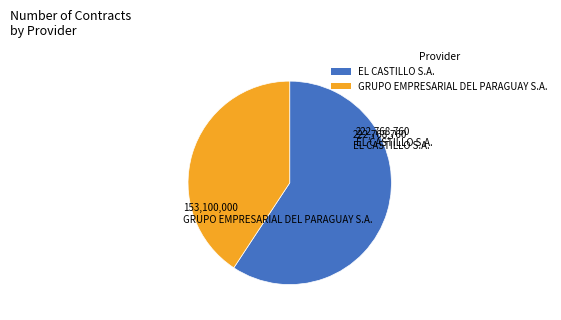

Rank the categories by value from lowest to highest.

GRUPO EMPRESARIAL DEL PARAGUAY S.A., EL CASTILLO S.A.